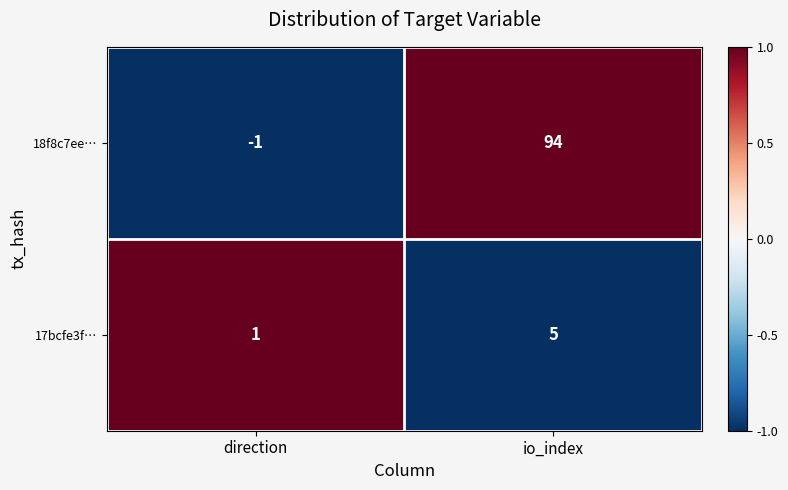

Reading left to right, list all the values displayed in this chart.

18f8c7ee…: direction=-1	io_index=94
17bcfe3f…: direction=1	io_index=5